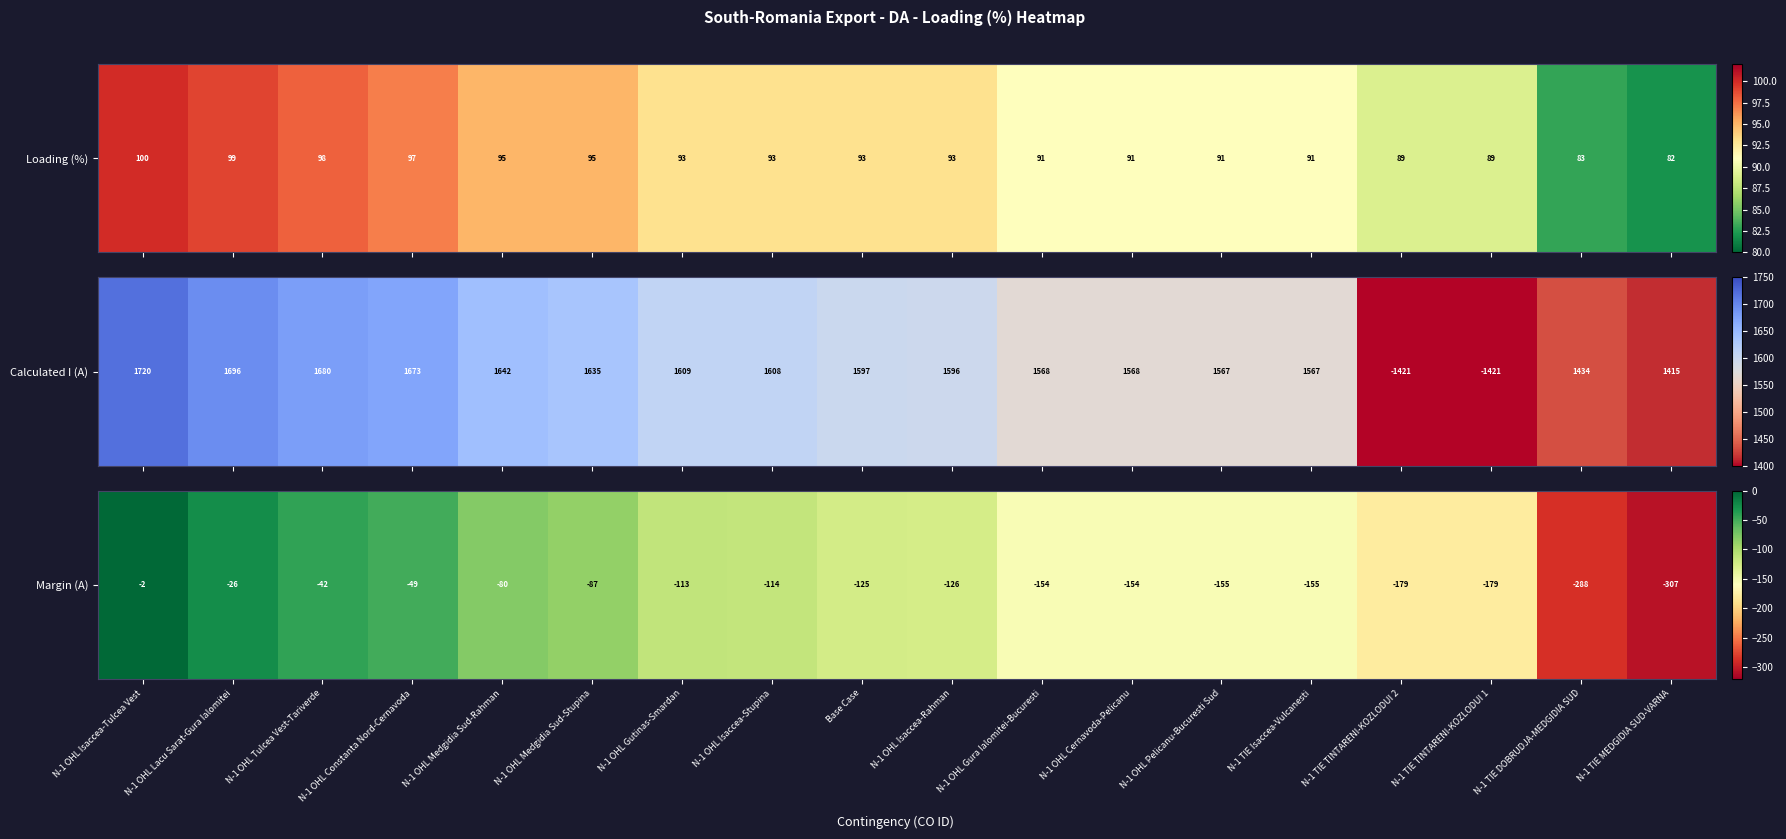

How many data points are less than -125?

9